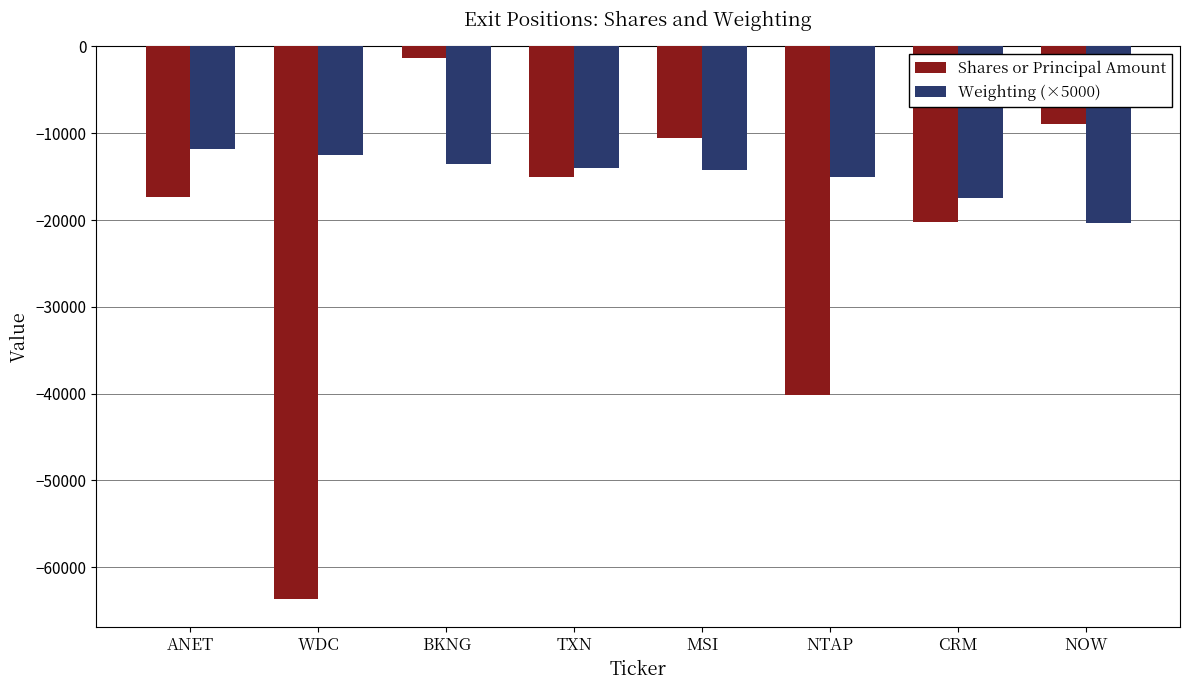

What is the label of the 7th bar from the left?

CRM